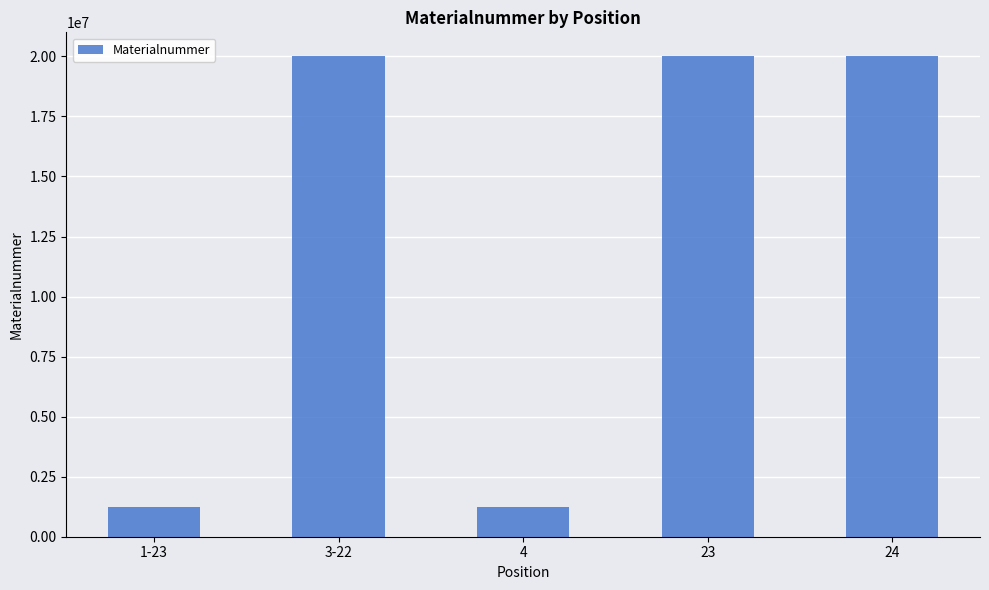

What is the minimum value shown in the chart?

1220056